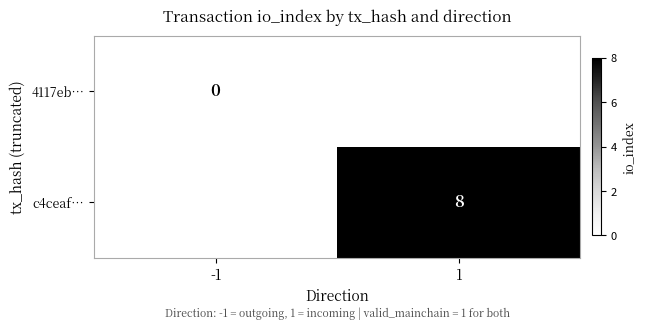

The value of c4ceaf… at 1 is 8. True or false?

True